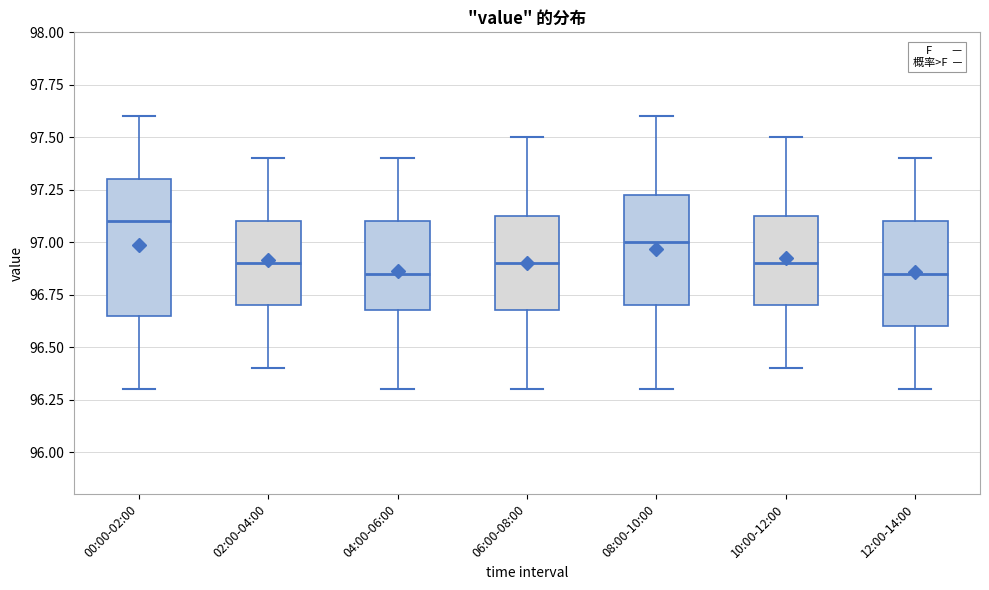

Reading left to right, transcribe this box plot: for each box, give where its median line is, the range the box spans, and where its two whiskers end, as read against the y-axis. The values are not printed on the chart, so give them approximately, as read against the axis.

00:00-02:00: median 97.10, box 96.65 to 97.30, whiskers 96.30 to 97.60
02:00-04:00: median 96.90, box 96.70 to 97.10, whiskers 96.40 to 97.40
04:00-06:00: median 96.85, box 96.70 to 97.10, whiskers 96.30 to 97.40
06:00-08:00: median 96.90, box 96.70 to 97.15, whiskers 96.30 to 97.50
08:00-10:00: median 97.00, box 96.70 to 97.25, whiskers 96.30 to 97.60
10:00-12:00: median 96.90, box 96.70 to 97.15, whiskers 96.40 to 97.50
12:00-14:00: median 96.85, box 96.60 to 97.10, whiskers 96.30 to 97.40